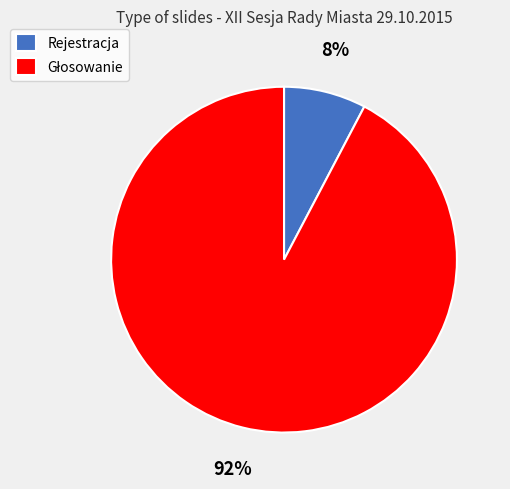

How many segments does this pie chart have?

2